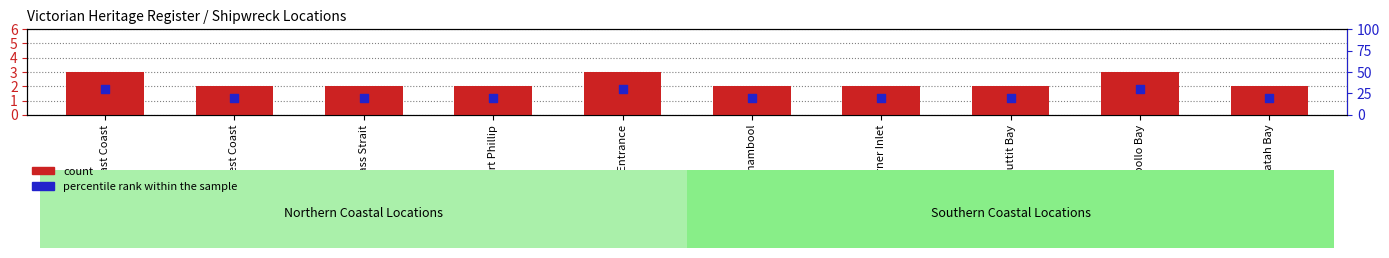

What is the total value across all series at East Coast?

33